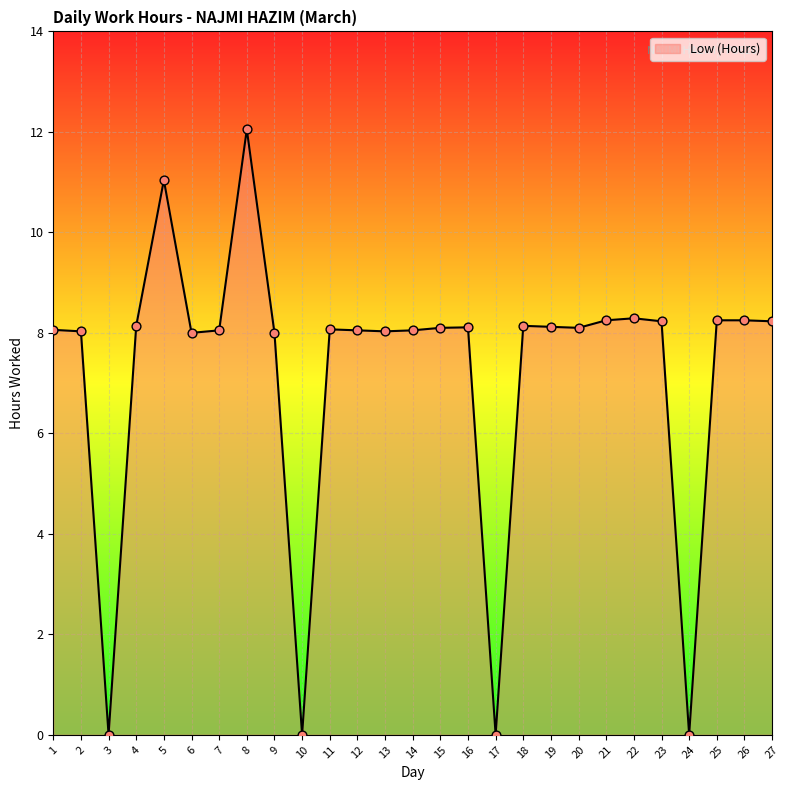

What is the change in value from 5 to 7?

-3.0